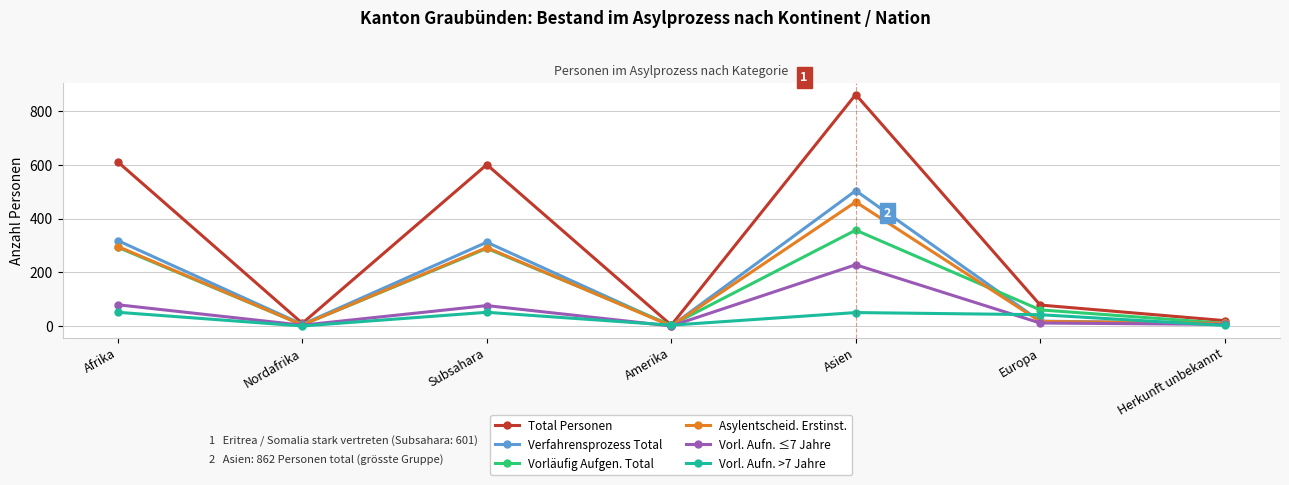

Which series has the largest total across all categories?

Total Personen